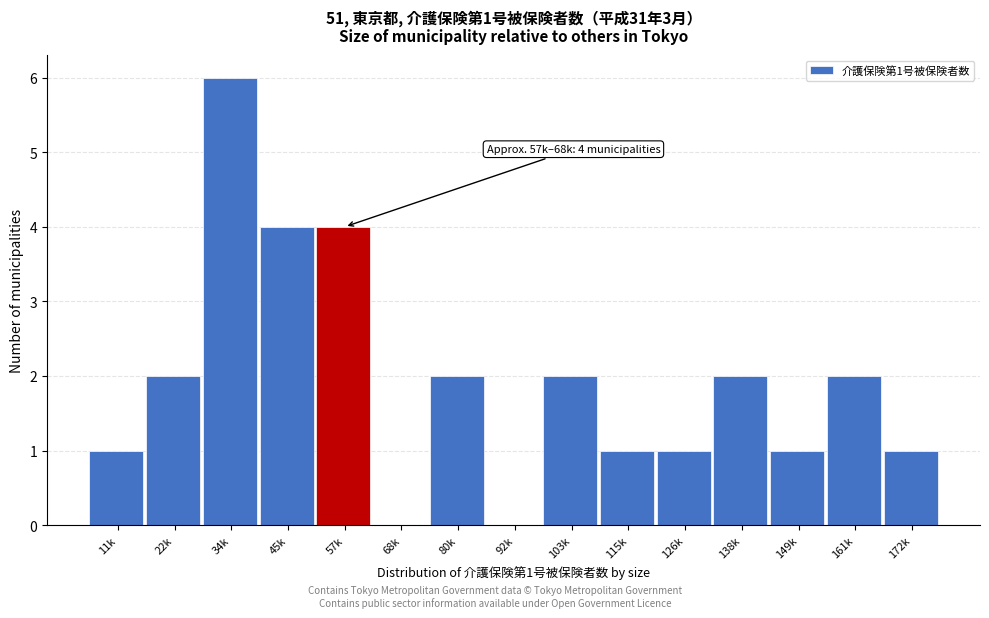

Reading left to right, transcribe all the data shown in this chart.

11k=1	22k=2	34k=6	45k=4	57k=4	68k=0	80k=2	92k=0	103k=2	115k=1	126k=1	138k=2	149k=1	161k=2	172k=1